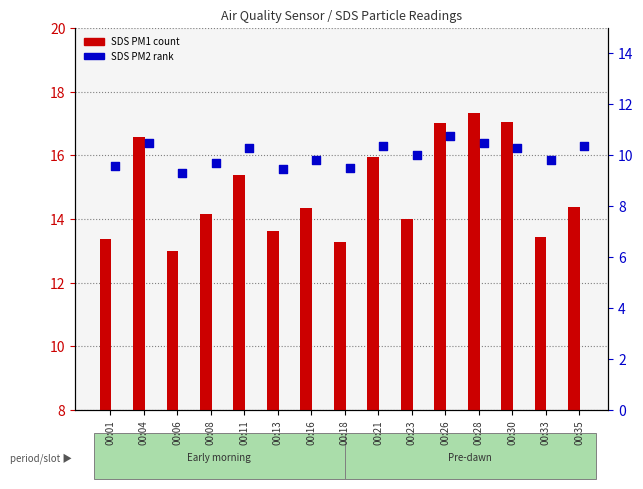

Is the value of SDS_P2 (PM2) at 00:13 greater than the value of SDS_P1 (PM1) at 00:13?

No